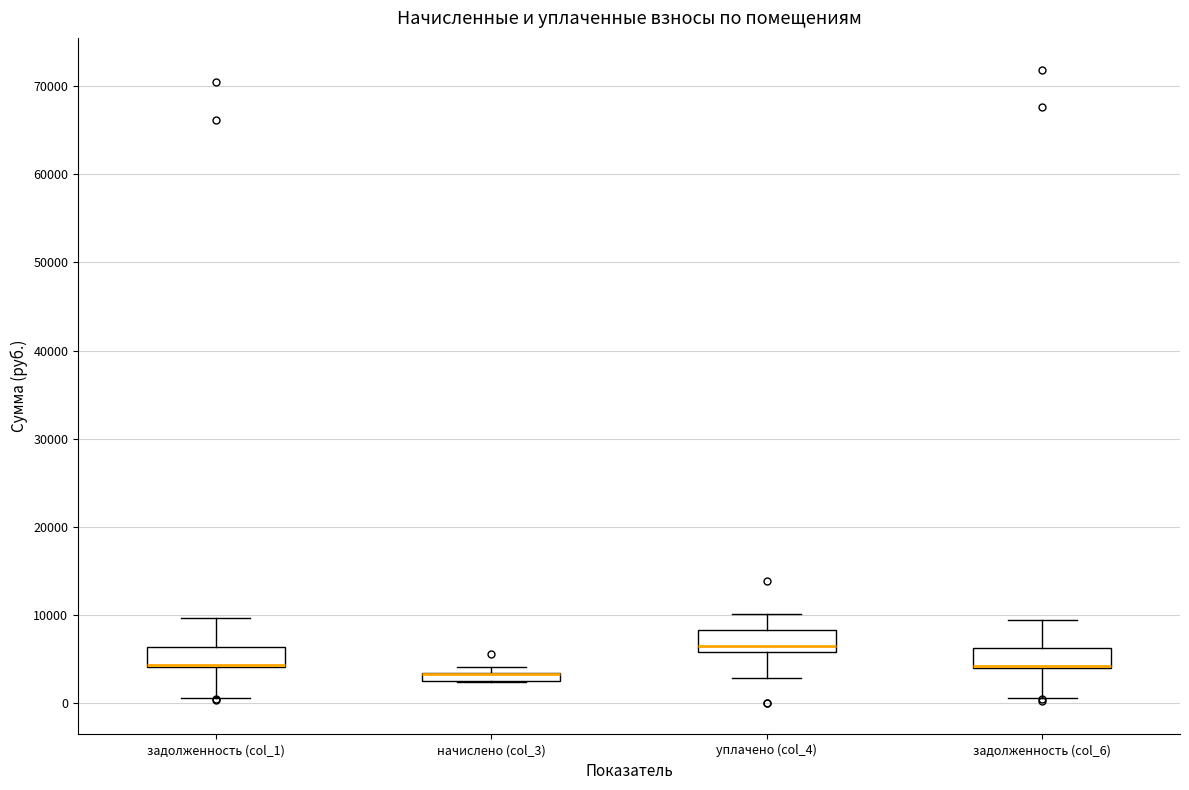

Where is the upper edge of the box for задолженность (col_6) on the y-axis? The values are not printed on the chart, so give them approximately, as read against the axis.

6000